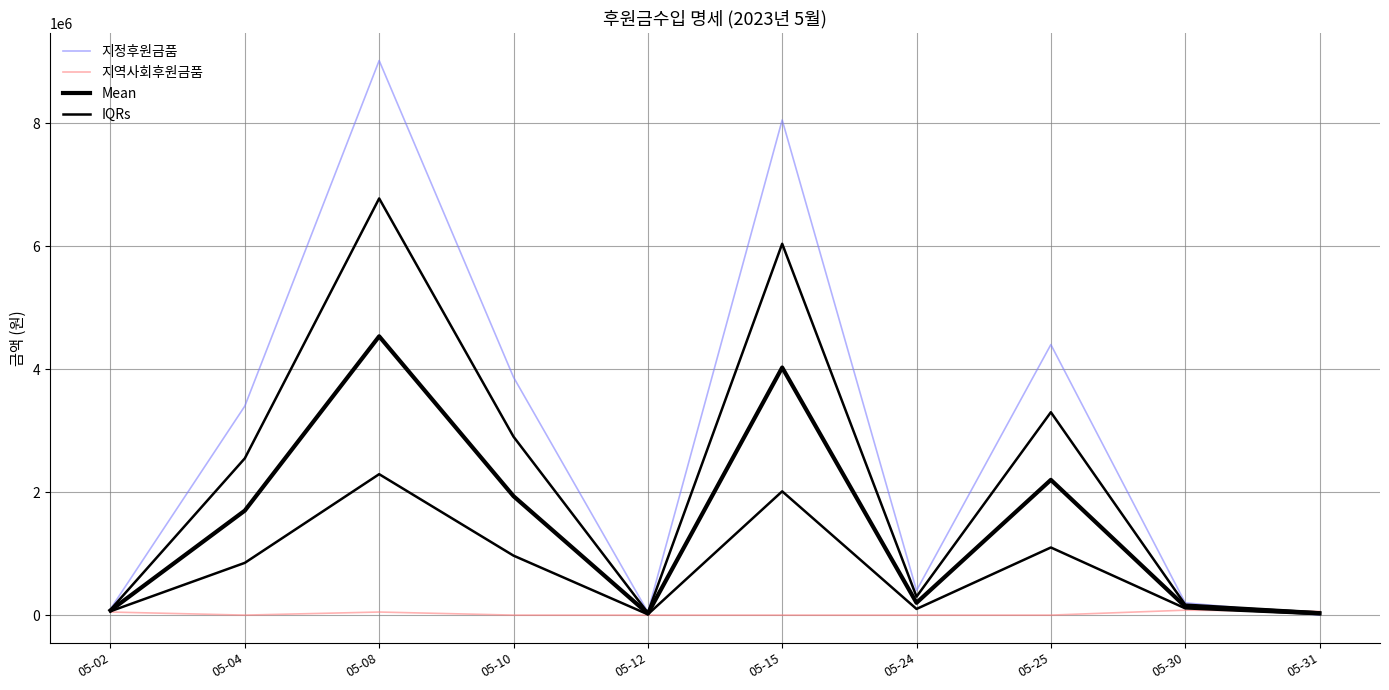

Count the 지역사회후원금품 values in the range 0 to 50000.

8